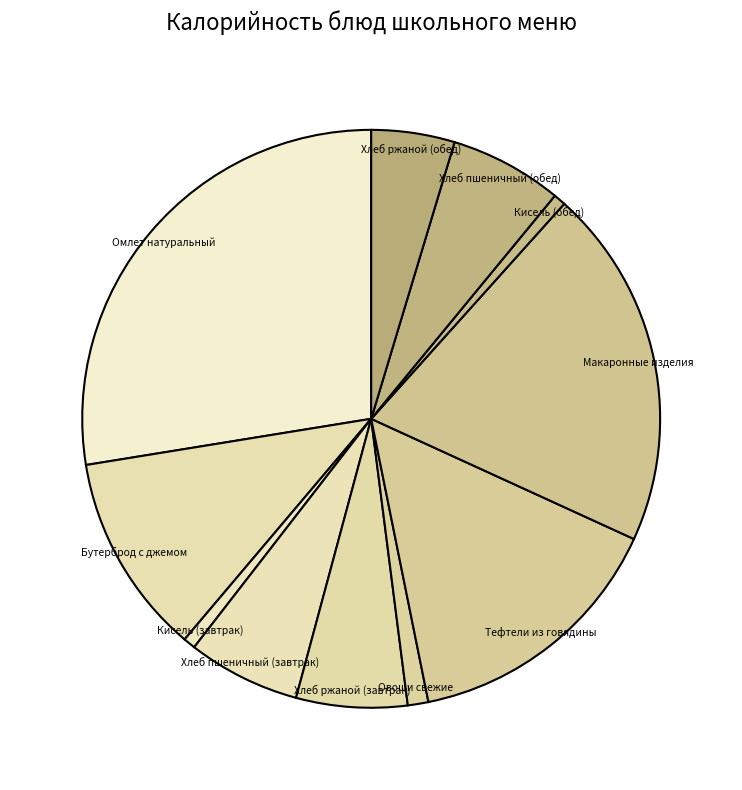

How many slices are in this pie chart?

11